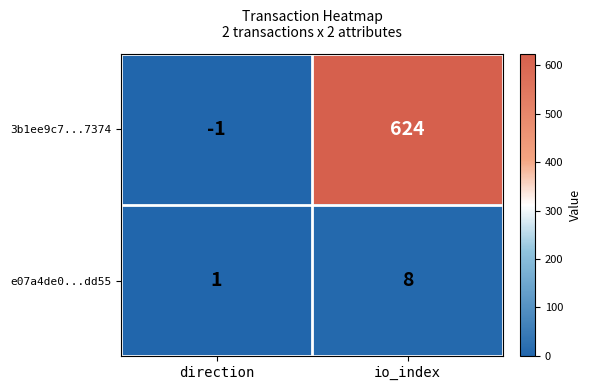

What is the sum of the e07a4de0...dd55 values at io_index and direction?

9